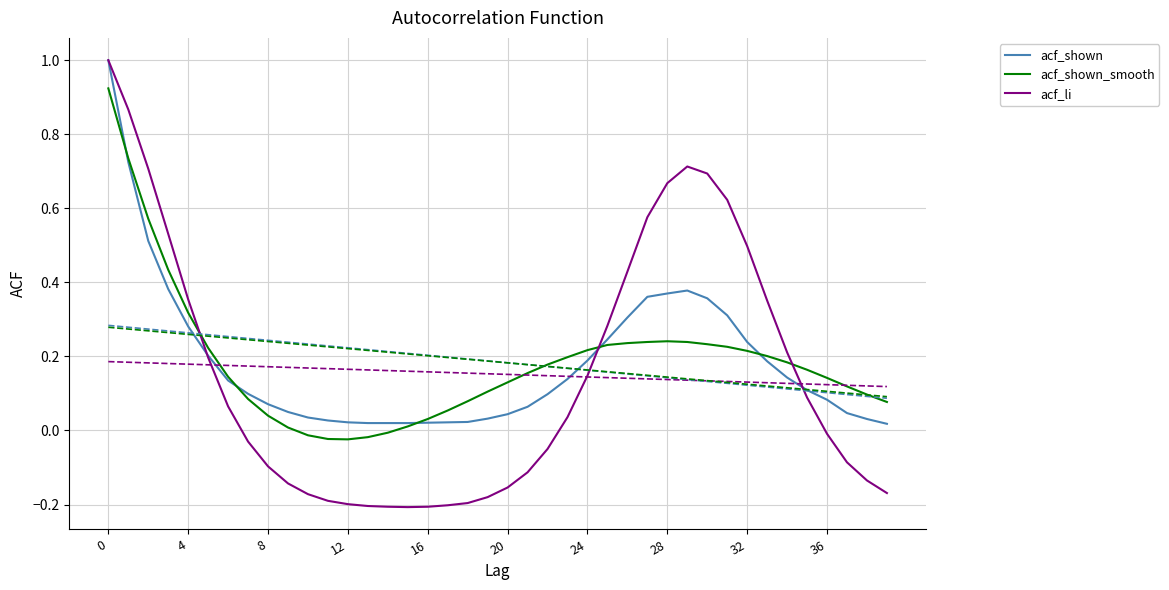

True or false: acf_li has more than 0 points higher than both neighbors.

True